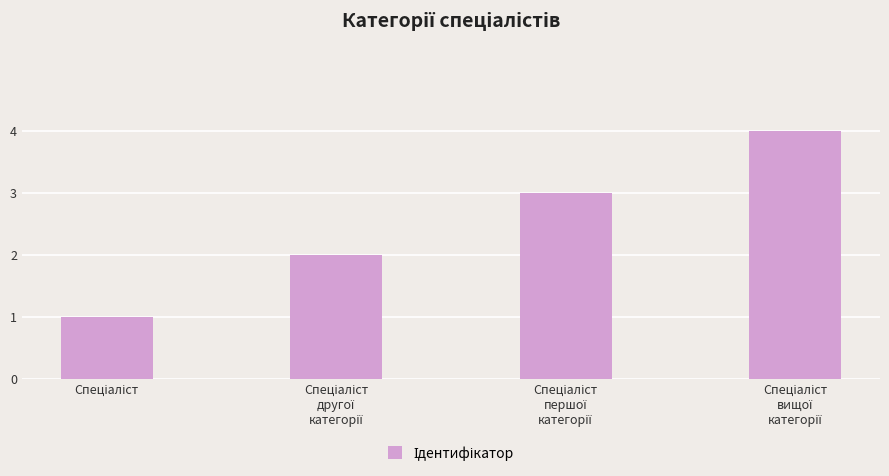

What is the maximum value shown in the chart?

4